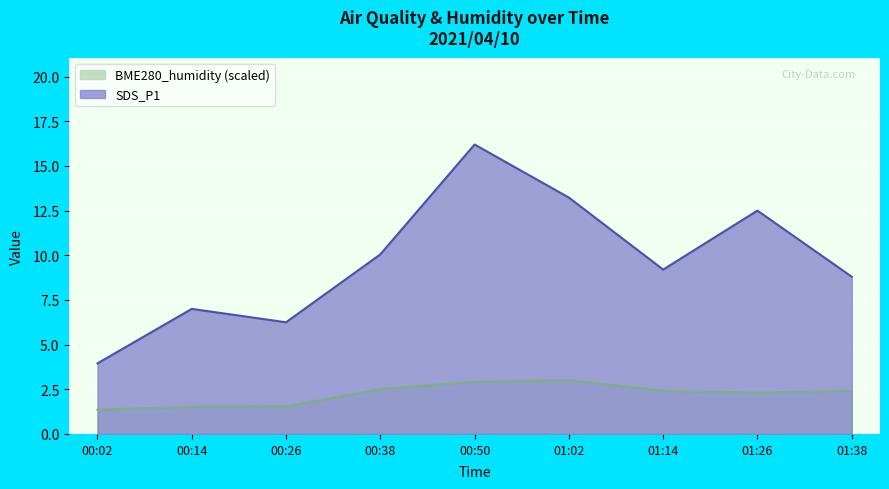

At which category does BME280_humidity reach its first local peak?

01:02